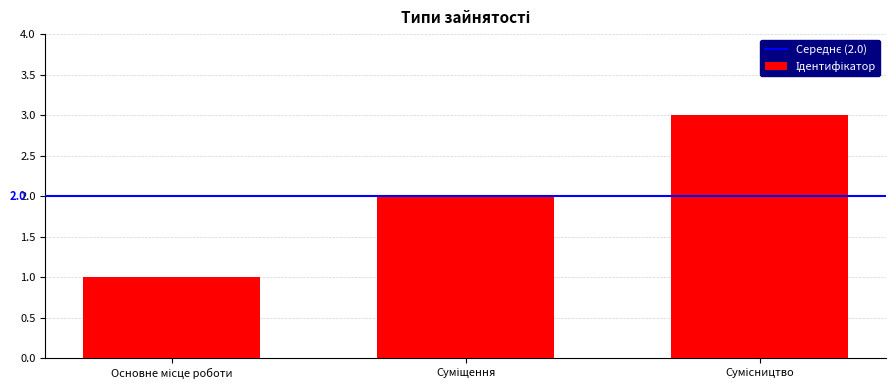

Are the bars horizontal?

No